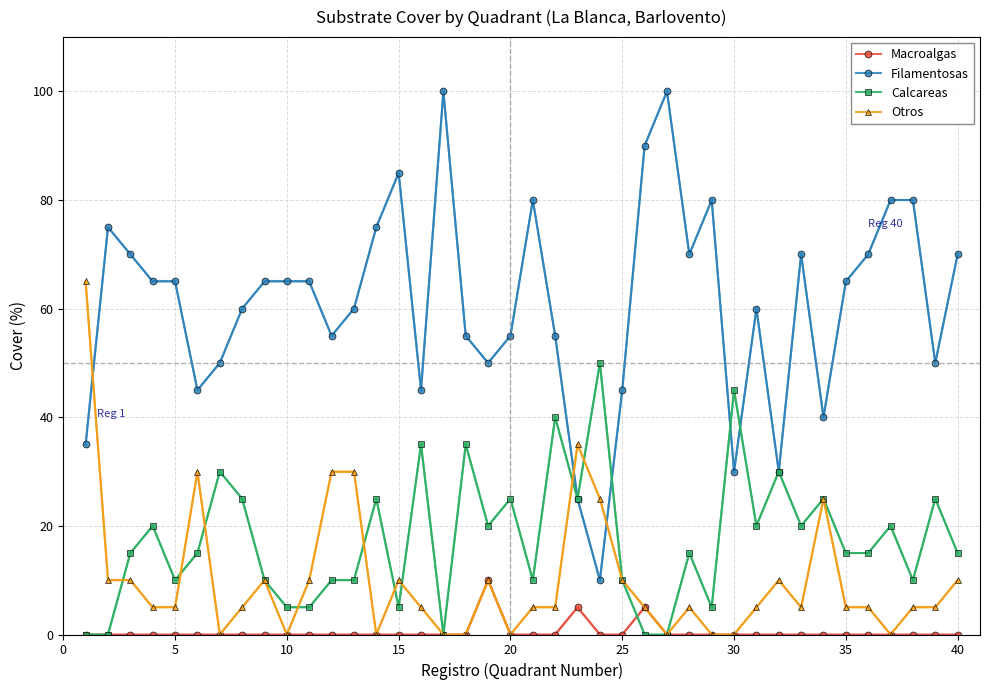

Which series has the largest range (max minus min)?

Filamentosas